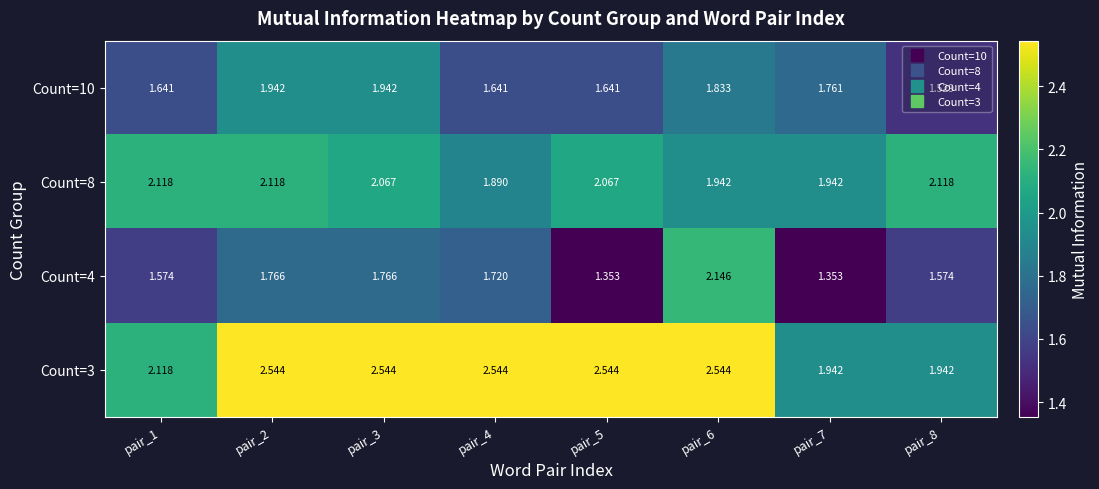

At pair_4, list the series in order from smallest to largest.

Count=10, Count=4, Count=8, Count=3